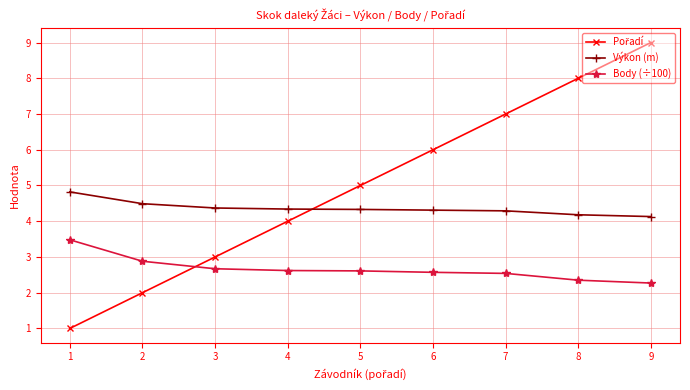

What is the spread (max minus min) of values at 2?

2.5